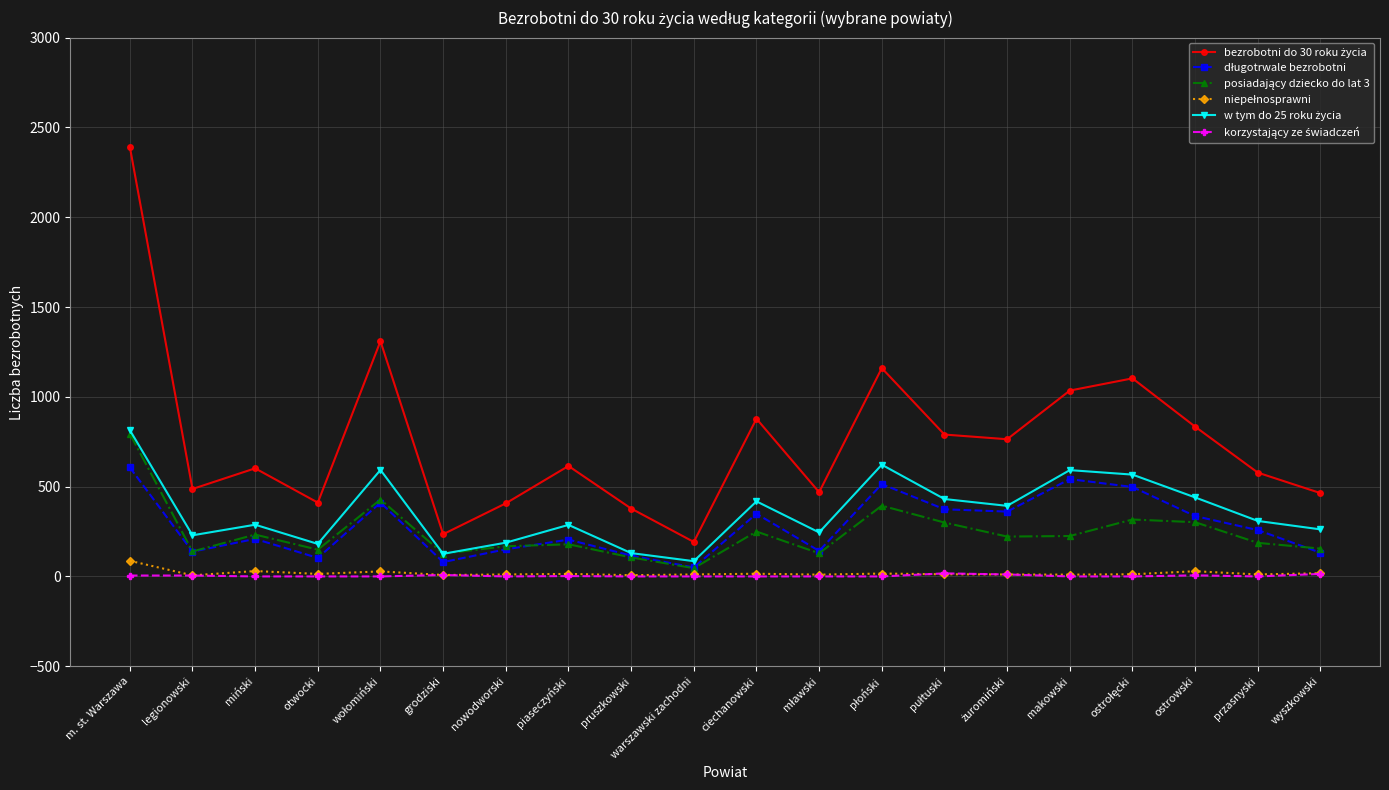

At which category is the sum across all series the highest?

m. st. Warszawa